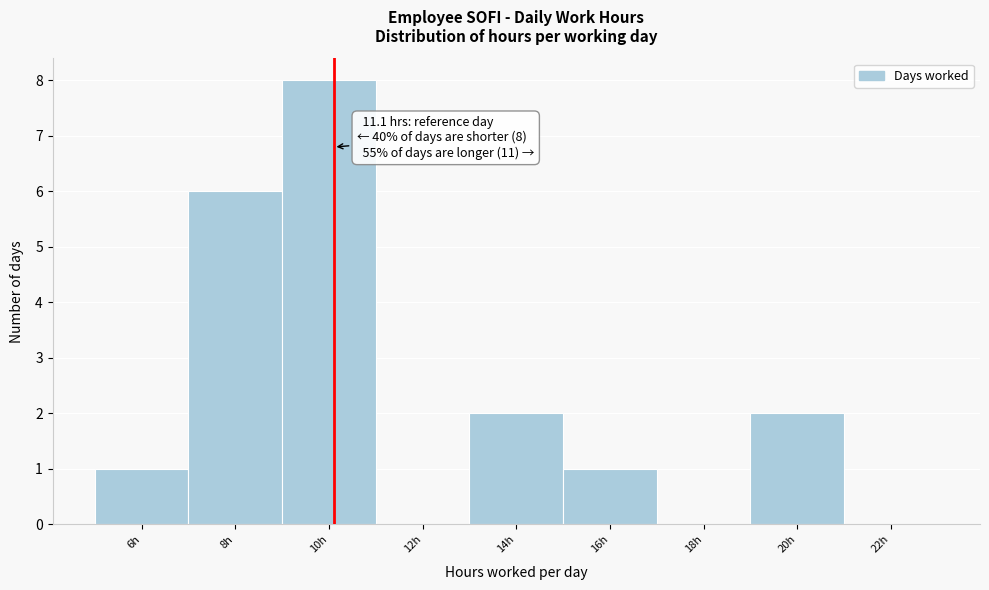

Reading left to right, what are all the values shown in this chart?

6h=1	8h=6	10h=8	12h=0	14h=2	16h=1	18h=0	20h=2	22h=0